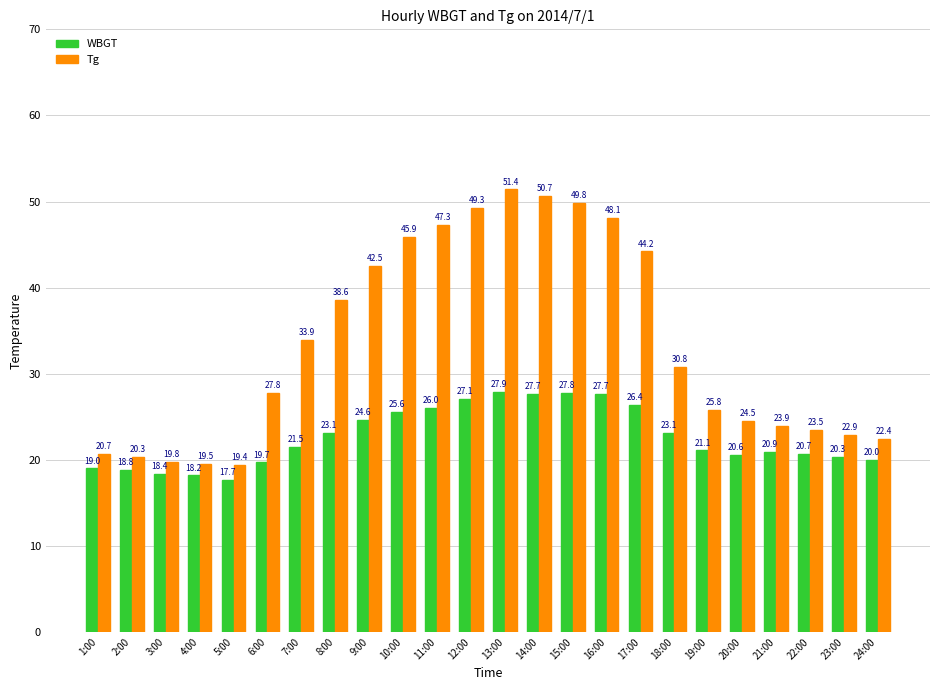

The WBGT series shows 17.7 at 5:00. True or false?

True